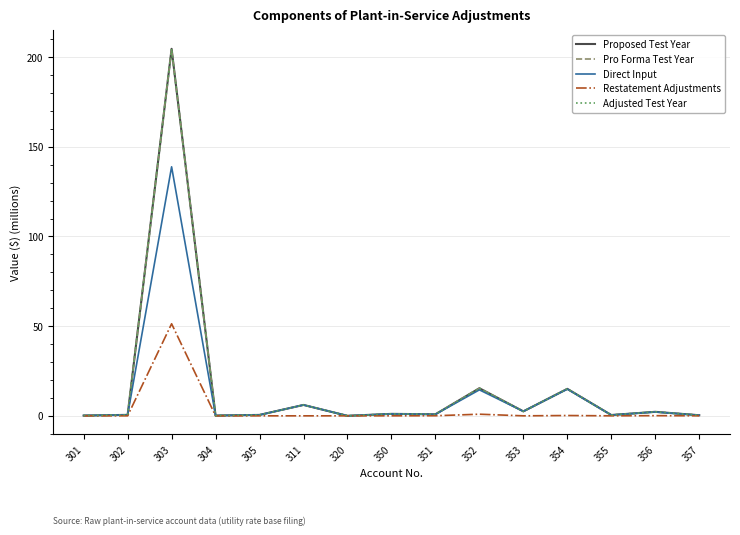

Which has a higher value, 355 or 354?

354